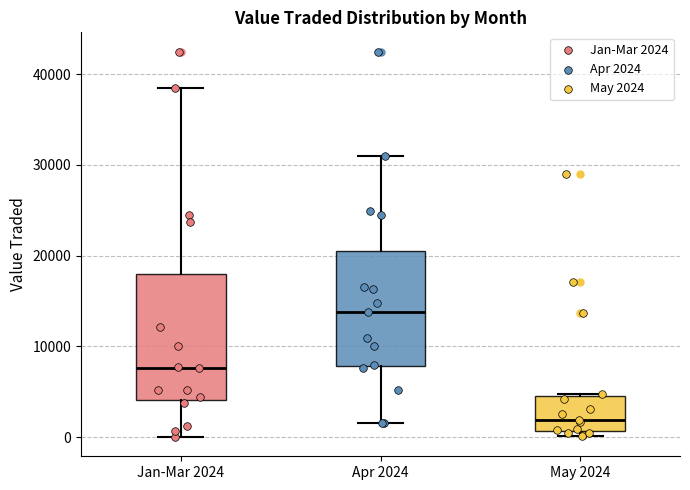

Reading left to right, read every box against the y-axis: the position of its median line, the range the box covers, and the ends of its whiskers. The values are not printed on the chart, so give them approximately, as read against the axis.

Jan-Mar 2024: median 8000, box 4000 to 18000, whiskers 0 to 39000
Apr 2024: median 14000, box 8000 to 20000, whiskers 2000 to 31000
May 2024: median 2000, box 1000 to 5000, whiskers 0 to 5000